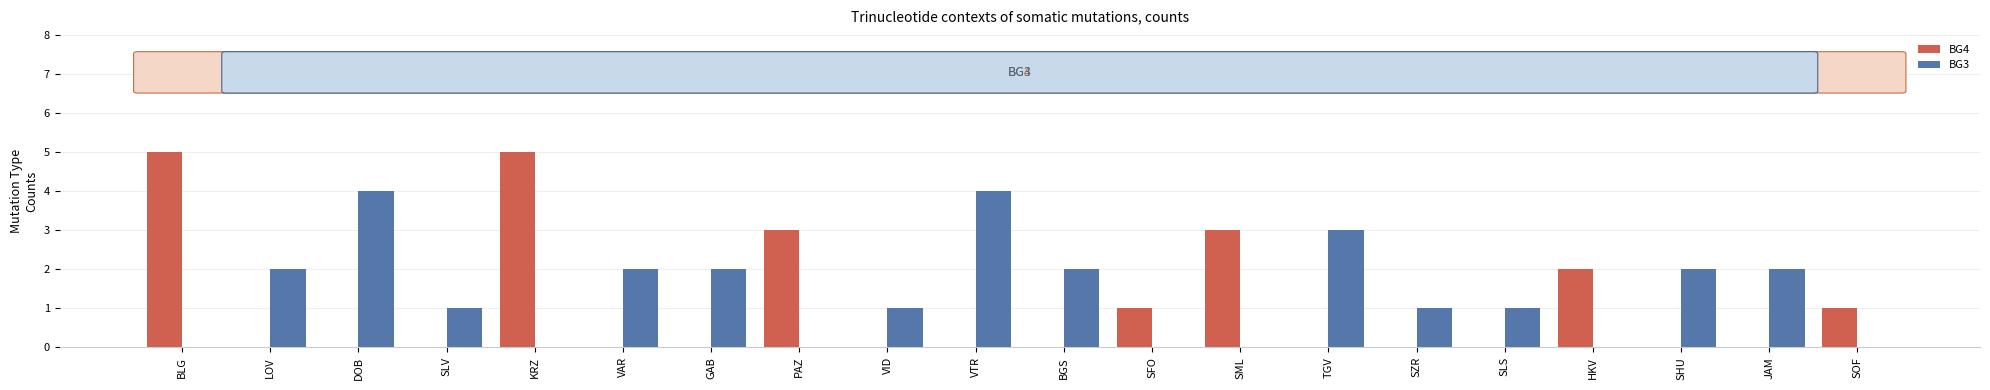

The value of BG4 at GAB is 0. True or false?

True